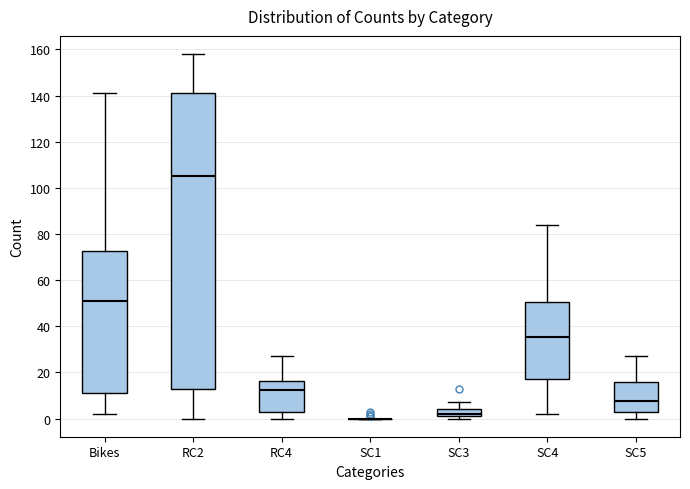

Reading left to right, read every box against the y-axis: the position of its median line, the range the box covers, and the ends of its whiskers. The values are not printed on the chart, so give them approximately, as read against the axis.

Bikes: median 52, box 12 to 72, whiskers 2 to 142
RC2: median 106, box 14 to 142, whiskers 0 to 158
RC4: median 12, box 4 to 16, whiskers 0 to 28
SC1: box collapsed to a line at 0, whiskers 0 to 0
SC3: median 2 (just above the box's lower edge), box 2 to 4, whiskers 0 to 8
SC4: median 36, box 18 to 50, whiskers 2 to 84
SC5: median 8, box 2 to 16, whiskers 0 to 28